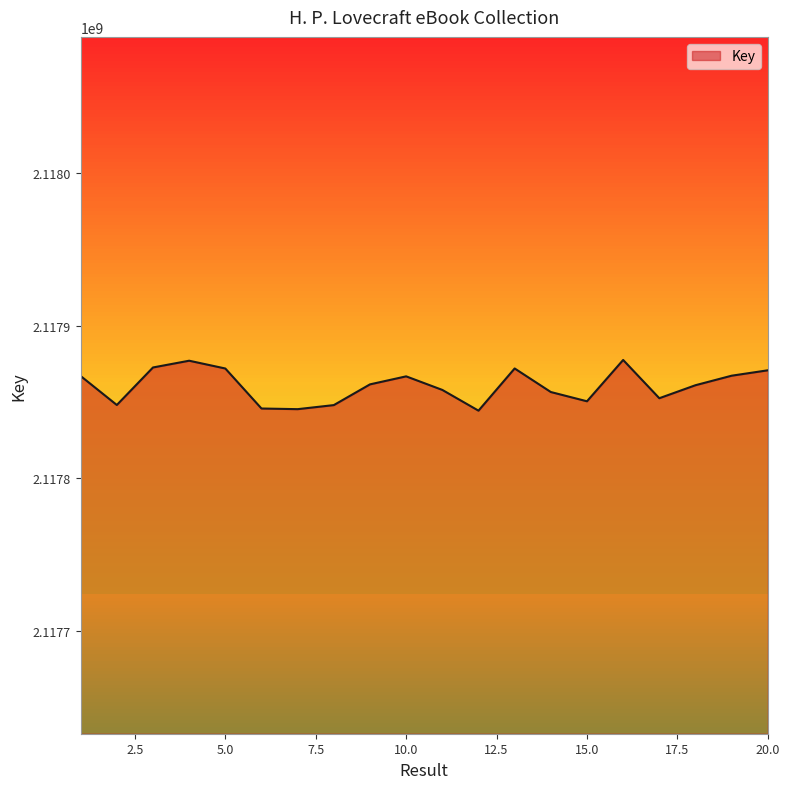

What is the minimum value shown in the chart?

2117844428